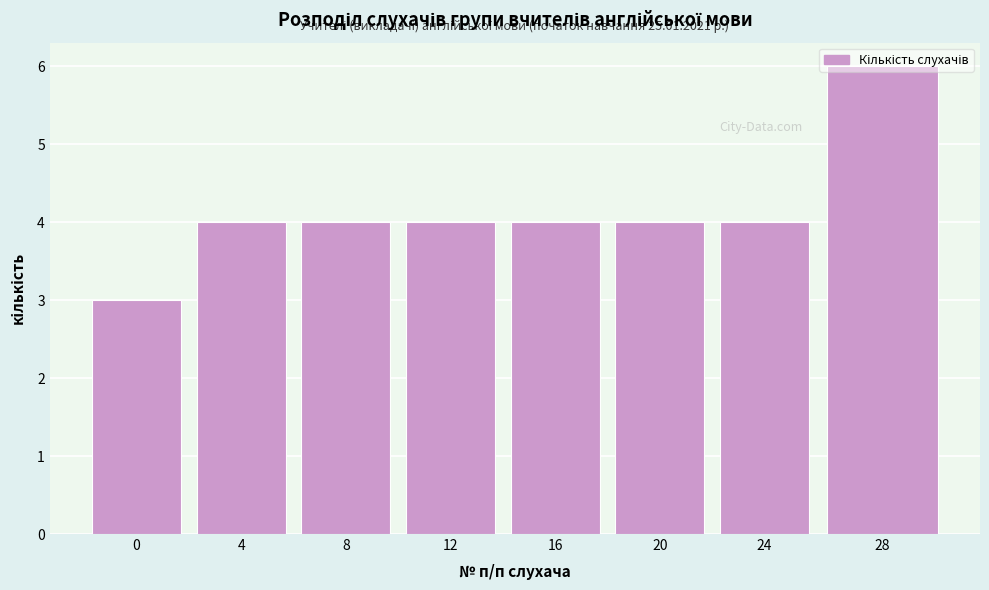

What is the smallest value displayed?

3